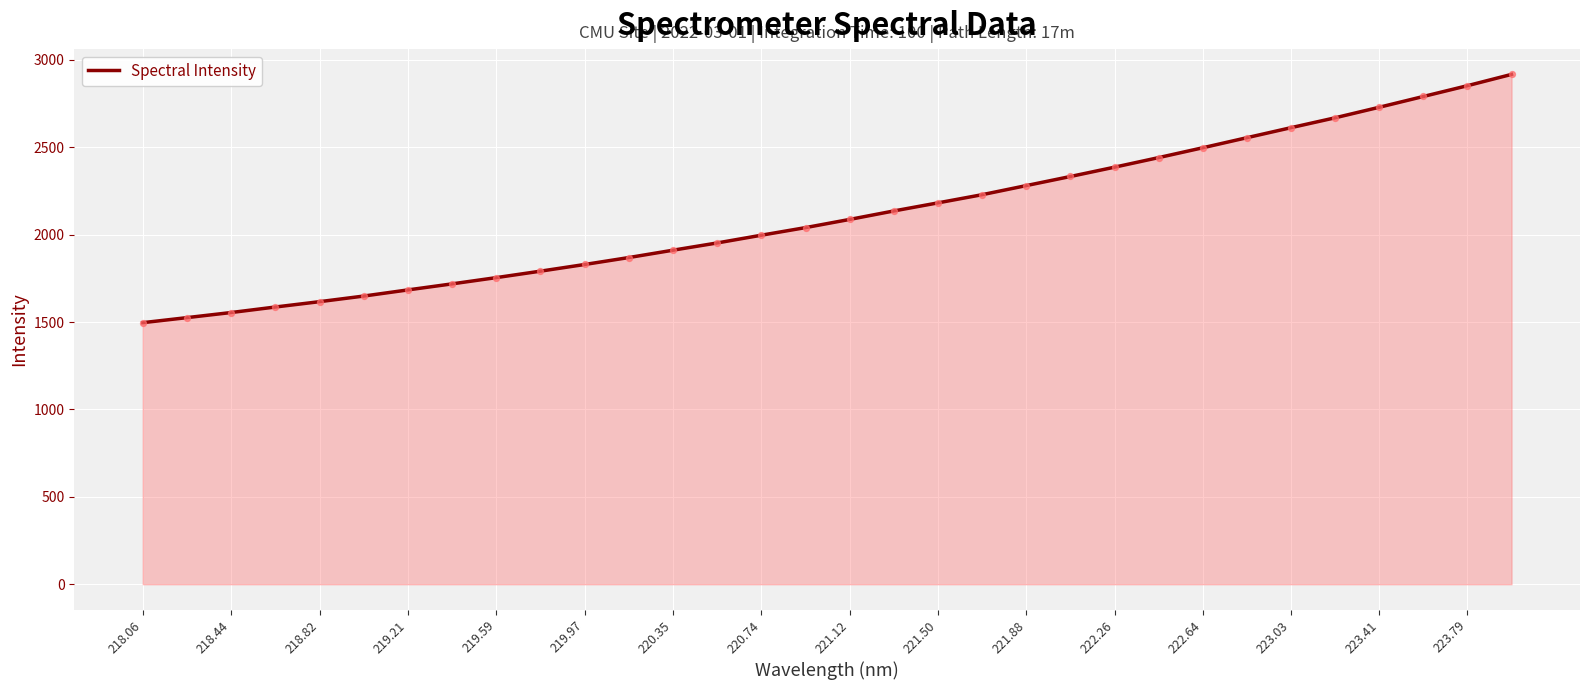

What is the smallest value displayed?

1496.5